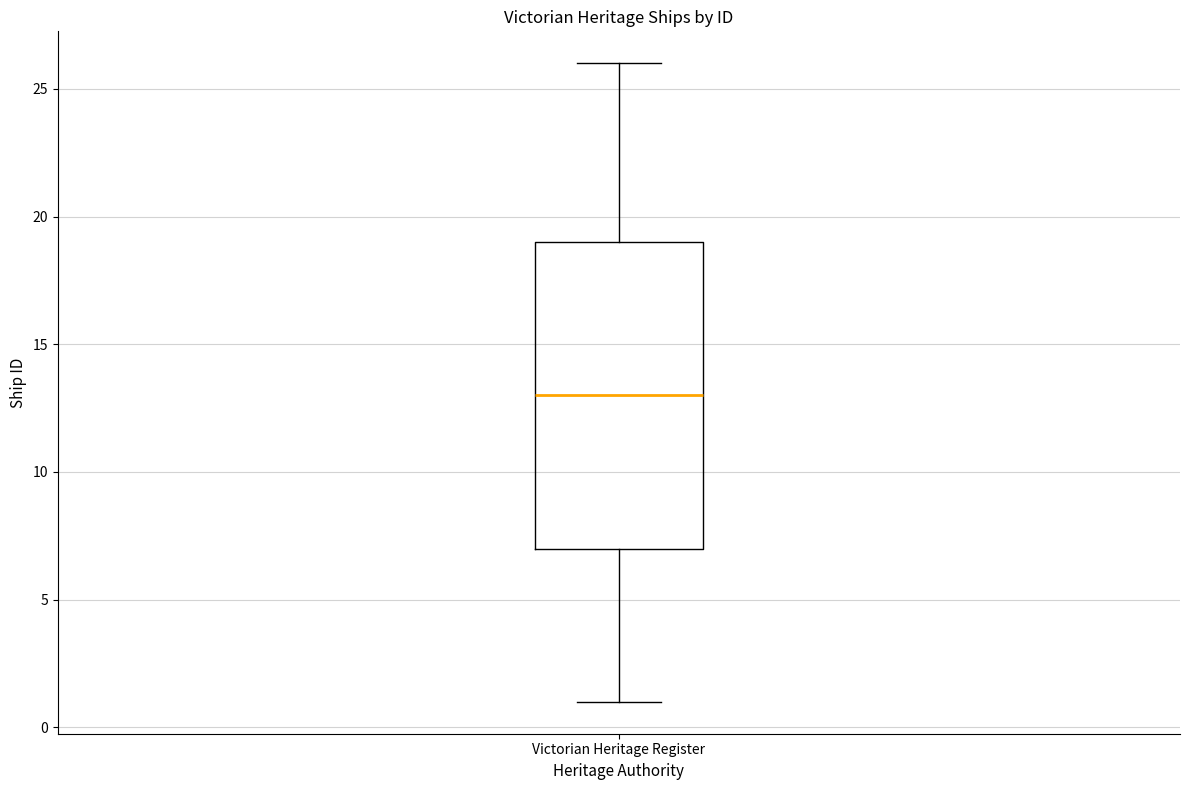

Where is the upper edge of the box for Victorian Heritage Register on the y-axis? The values are not printed on the chart, so give them approximately, as read against the axis.

19